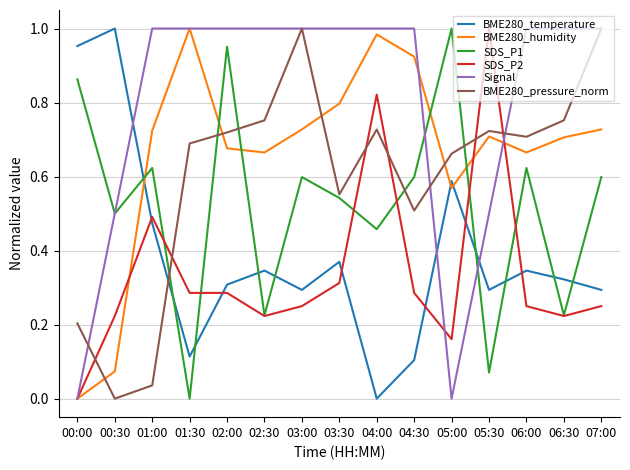

The SDS_P1 series shows 1.0 at 05:00. True or false?

True